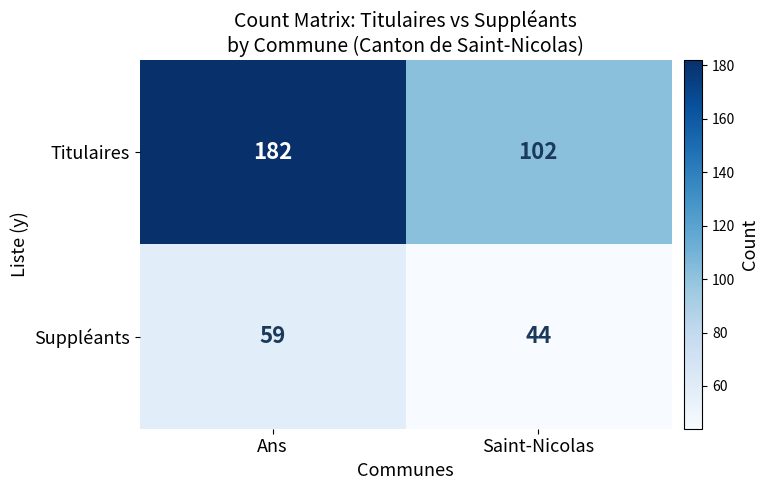

Reading left to right, list all the values displayed in this chart.

Titulaires: 182	102
Suppléants: 59	44